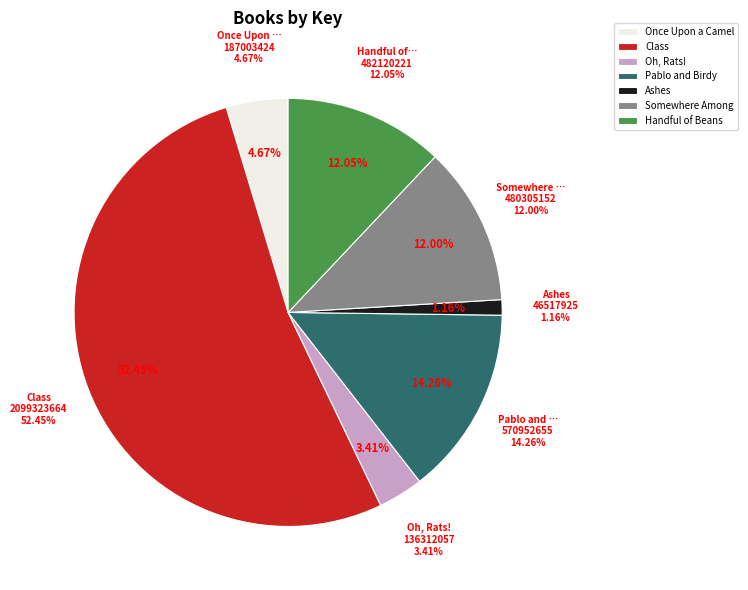

To the nearest percent, what is the difference between the Pablo and Birdy and Ashes slice percentages?

13%